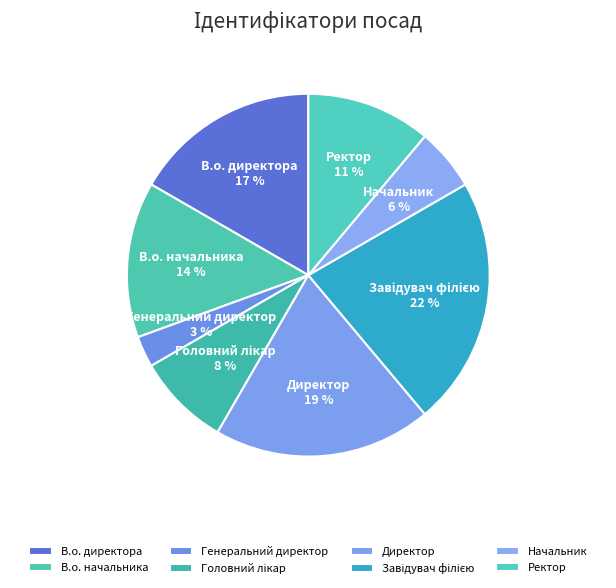

Does any single category account for the majority?

No